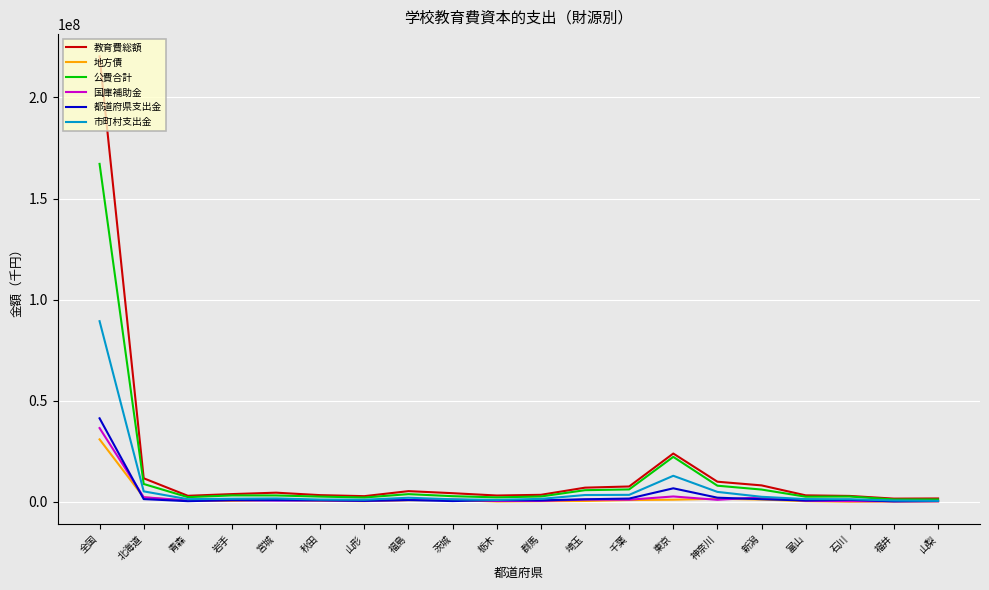

Which series has the largest range (max minus min)?

教育費総額